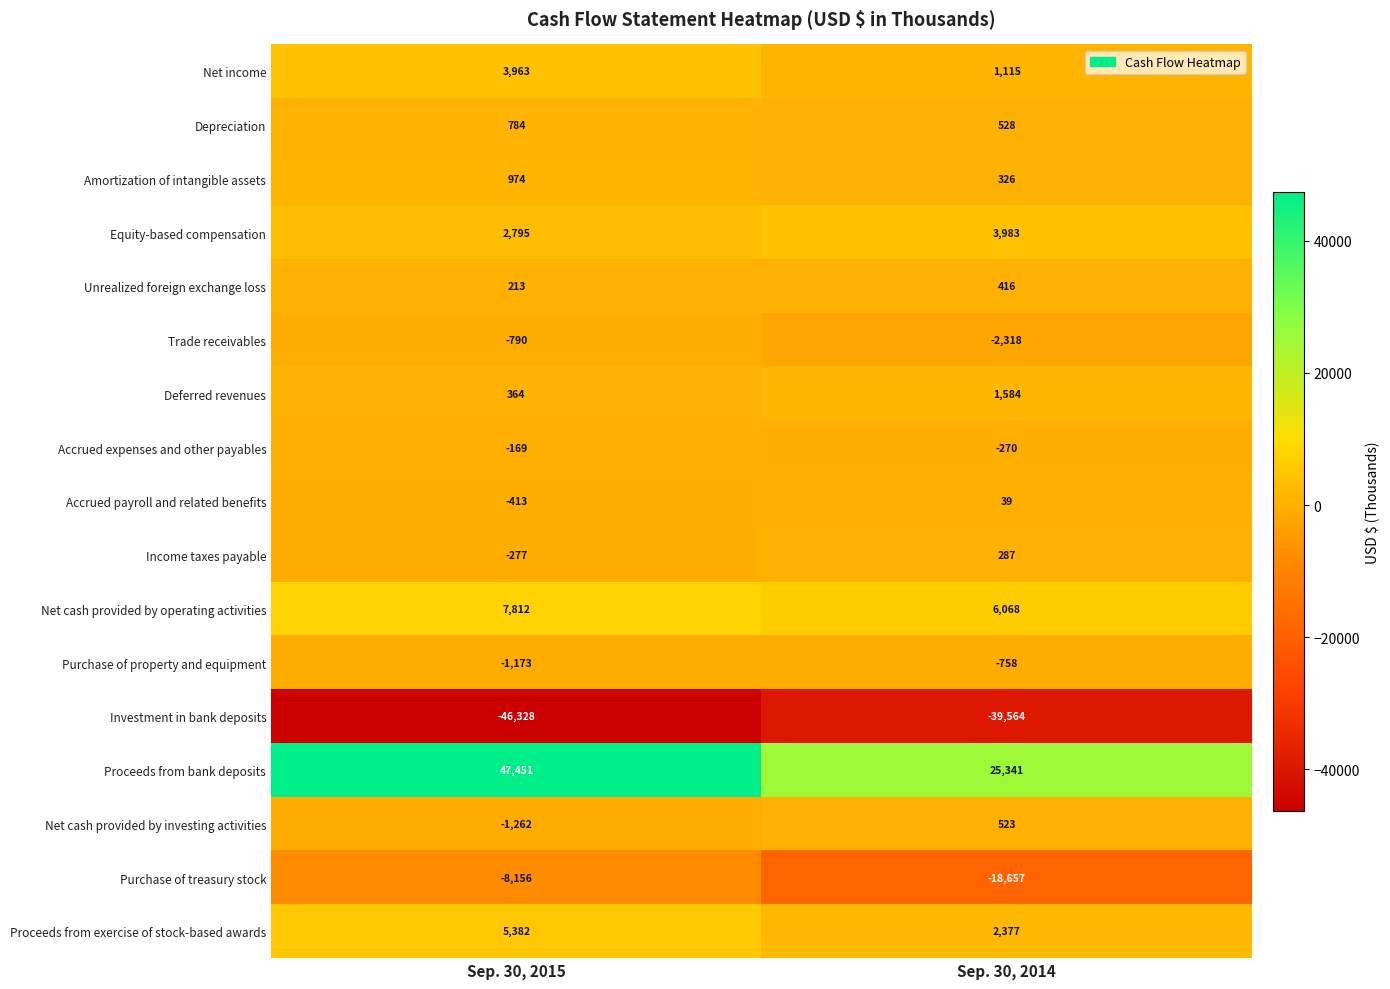

How many categories are shown in the chart?

2